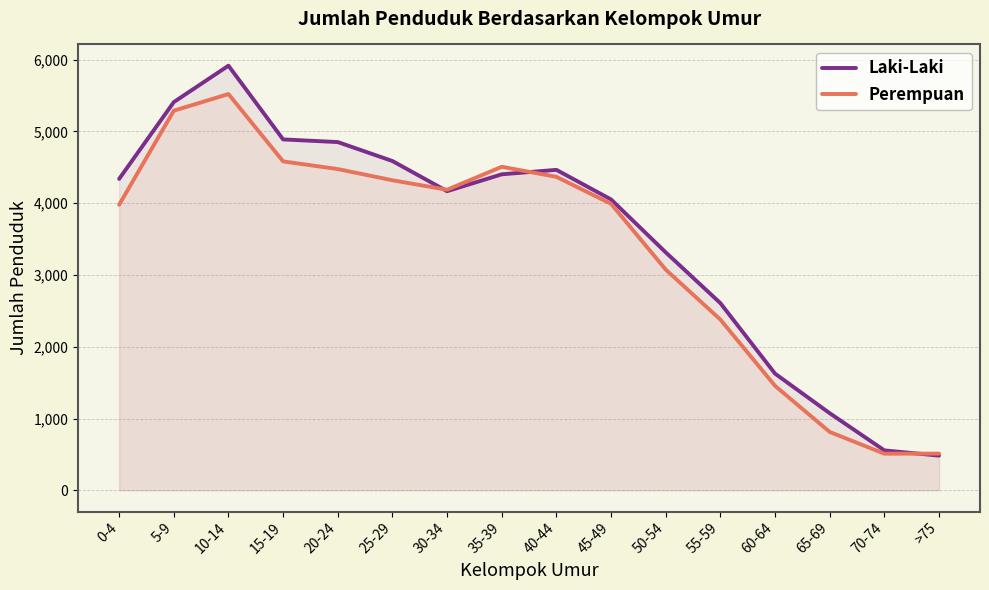

What is the highest value of the Perempuan series?

5519